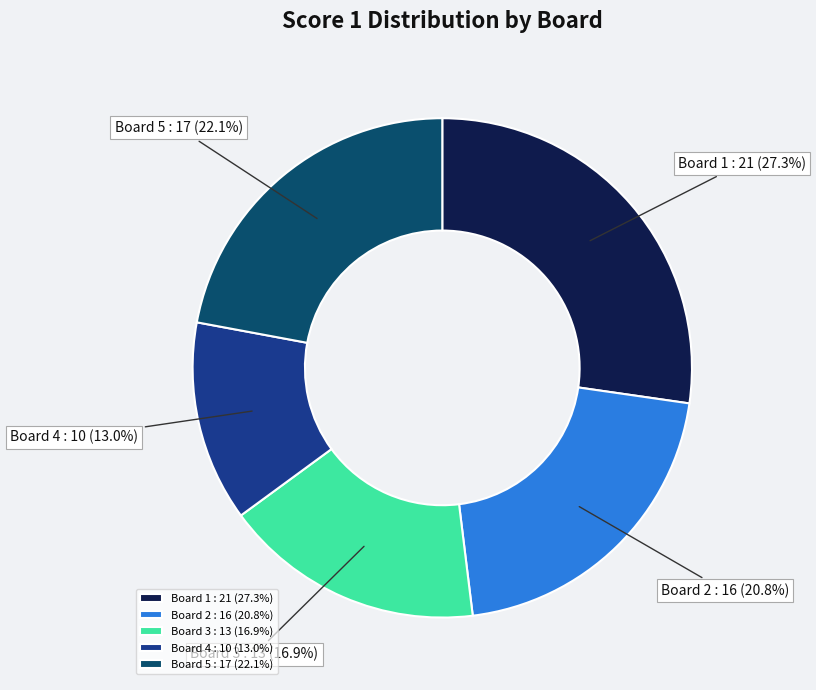

Between Board 5 : 17 (22.1%) and Board 2 : 16 (20.8%), which is larger?

Board 5 : 17 (22.1%)